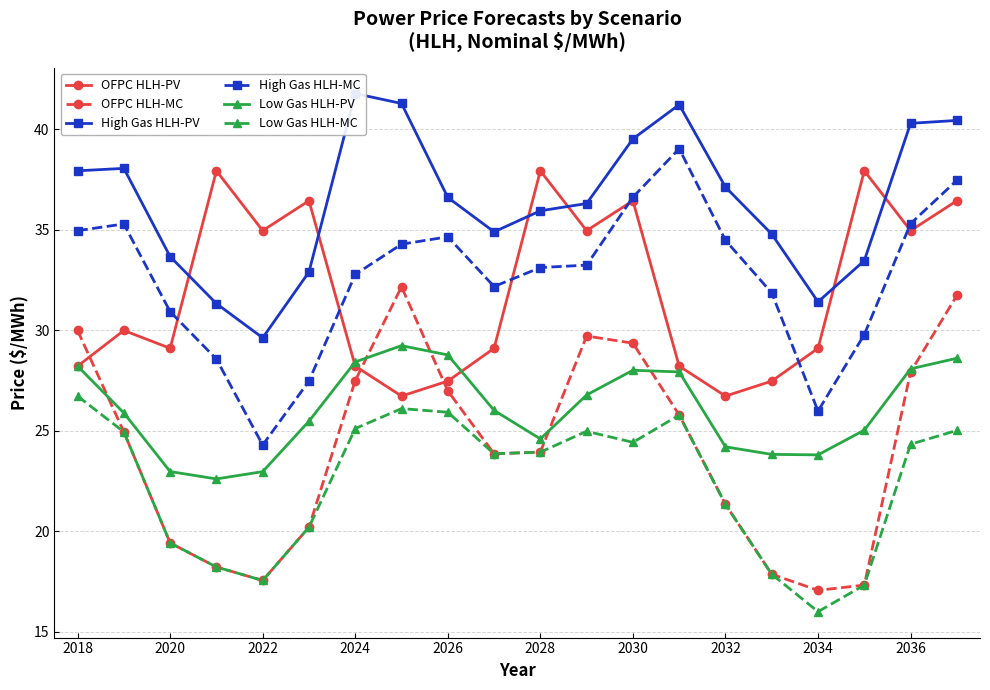

Is the value of Low Gas HLH-MC at 2018 greater than the value of Low Gas HLH-PV at 2022?

Yes